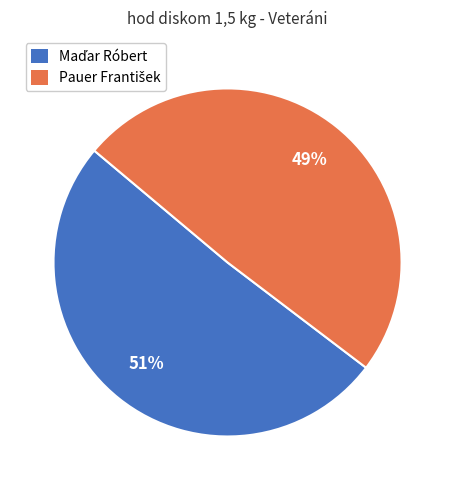

To the nearest percent, what is the average slice percentage?

50%